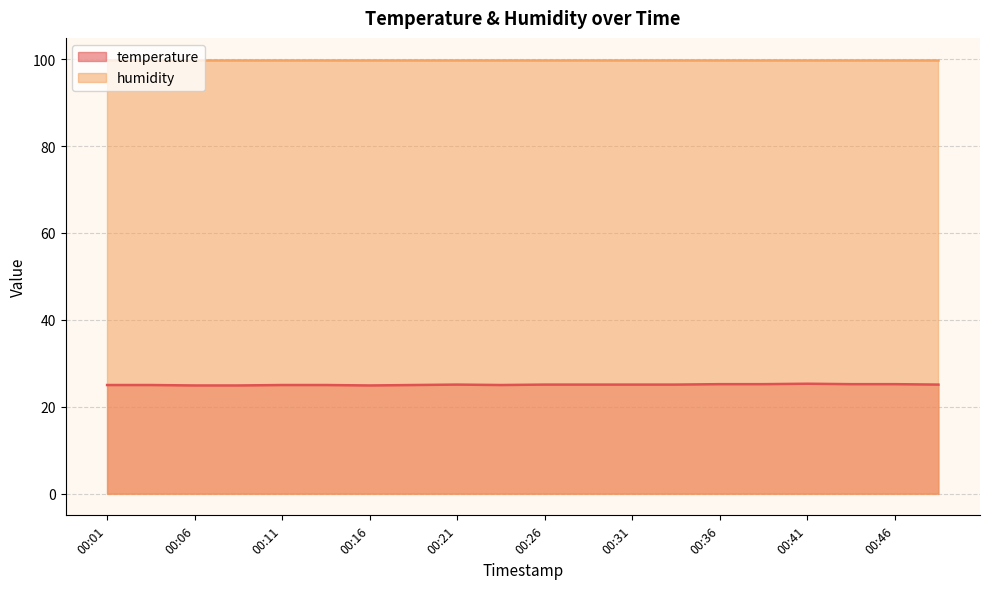

Is it true that the value at 00:03 is 8.1?

False